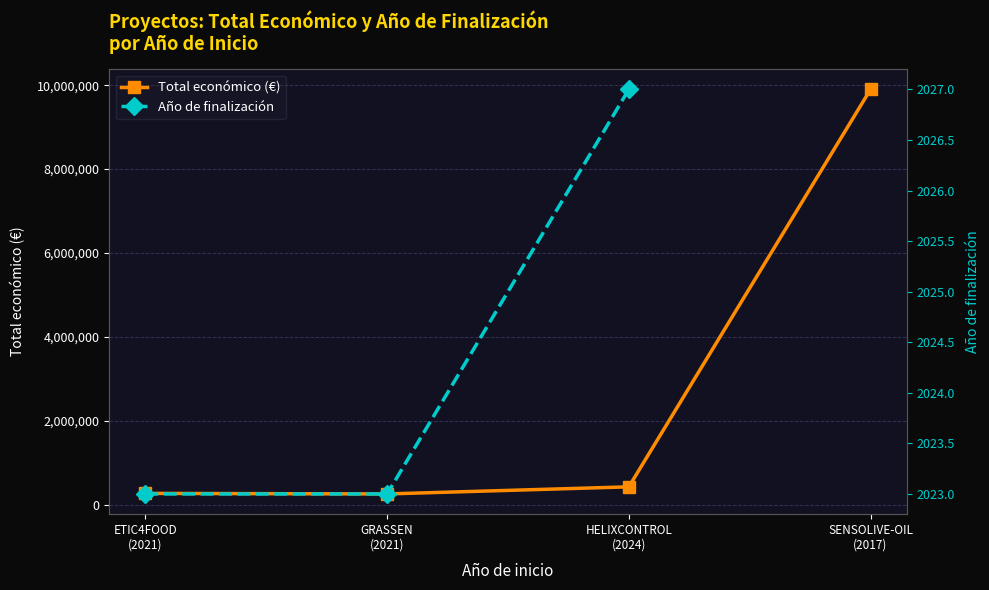

At SENSOLIVE-OIL
(2017), list the series in order from largest to smallest.

Total económico (€), Año de finalización